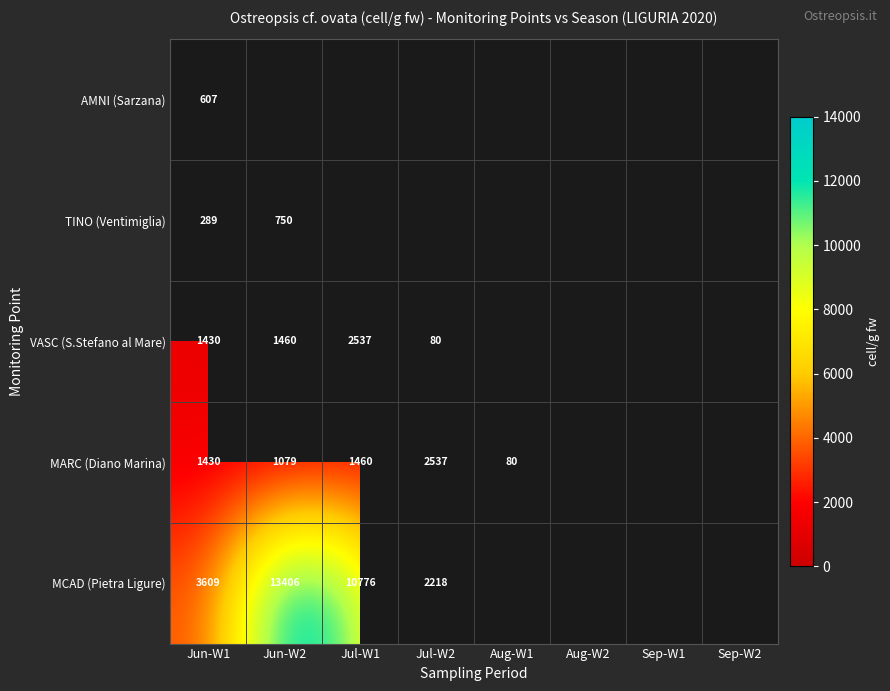

Is it true that VASC (S.Stefano al Mare) equals 80 at Jul-W2?

True